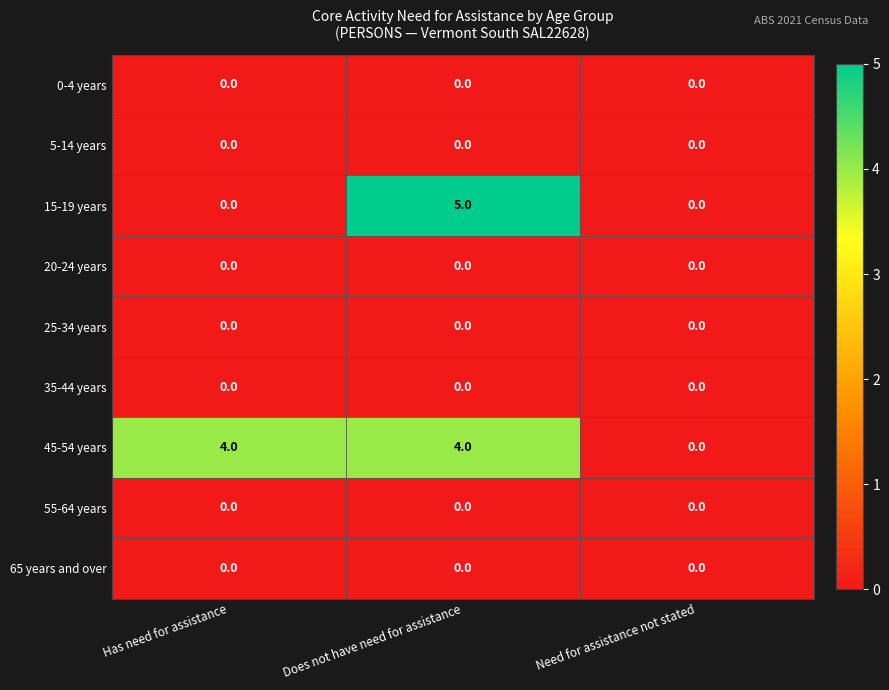

At which category is the sum across all series the highest?

Does not have need for assistance